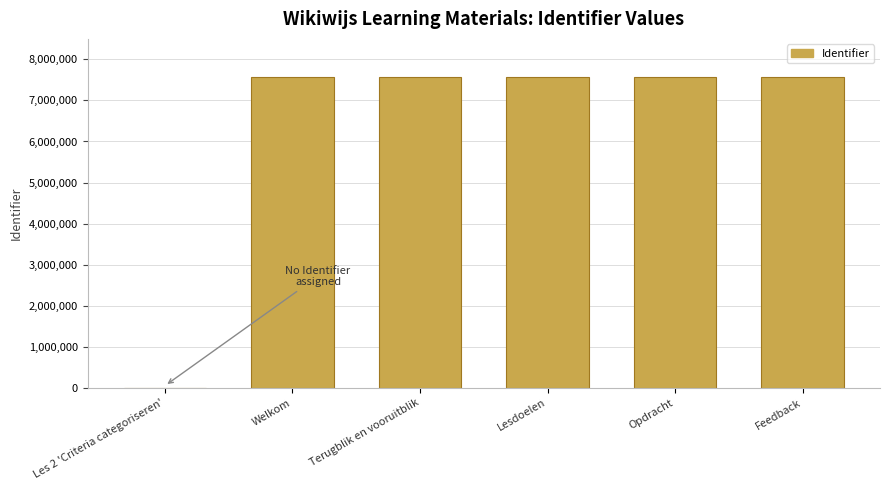

What is the sum of all values?

37824527